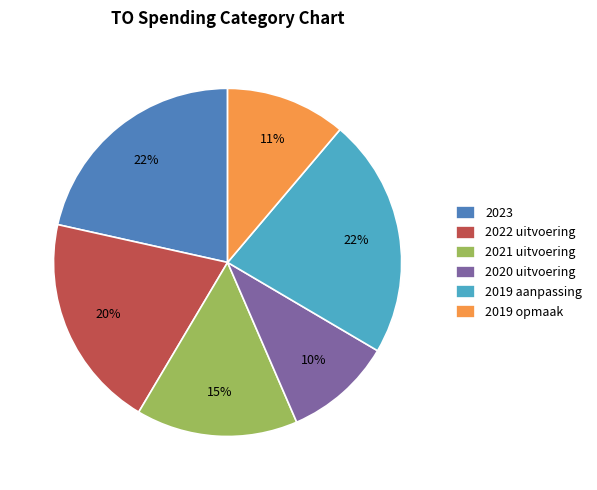

Approximately how many times larger is the value at 2019 aanpassing compared to 2021 uitvoering?

1.5